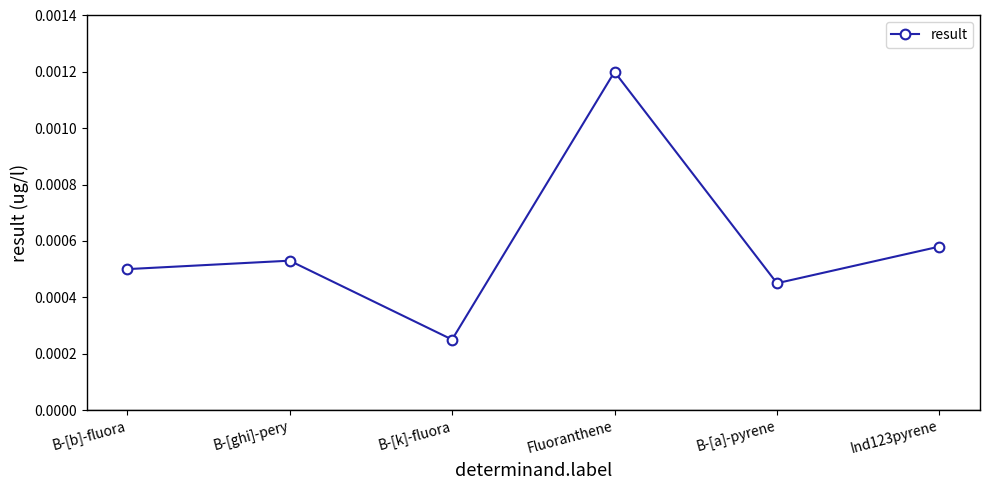

Does the chart have visible grid lines?

No